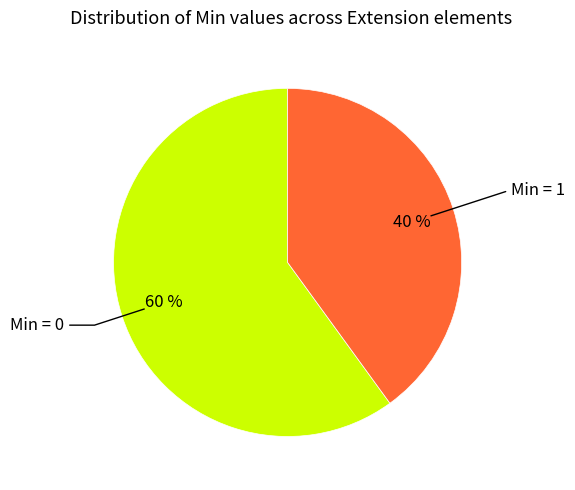

Does any single category account for the majority?

Yes